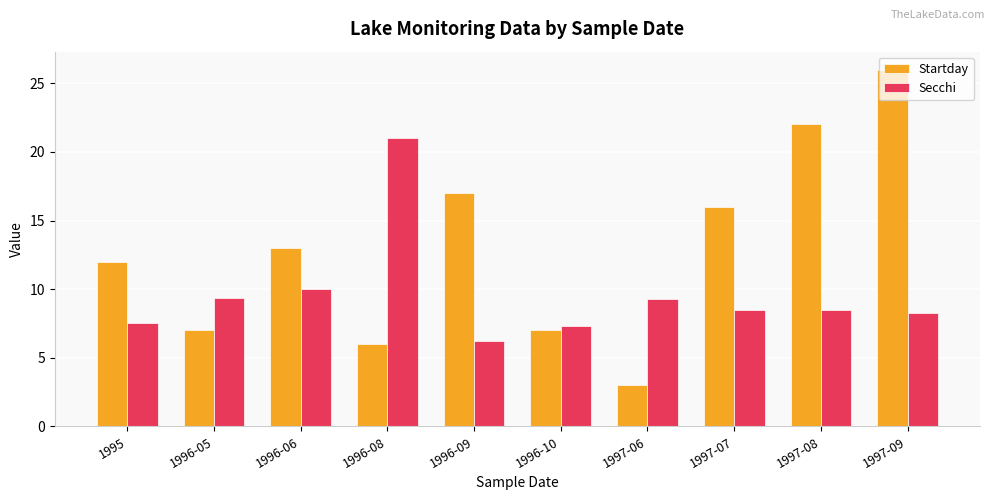

What is the maximum value shown in the chart?

26.0